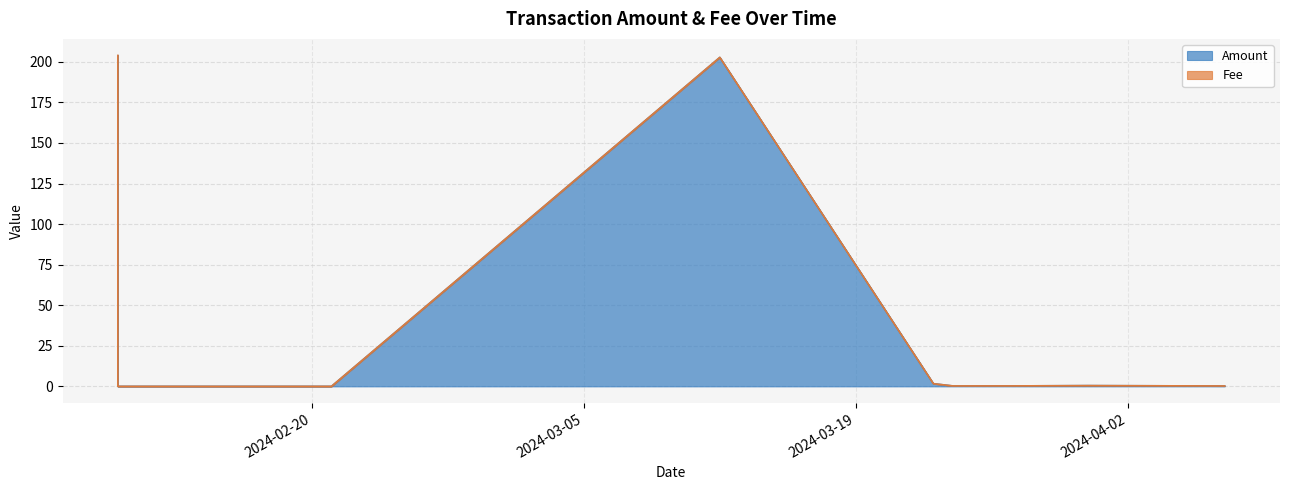

How many interior local valleys (lower than both neighbors) does the data have?

1